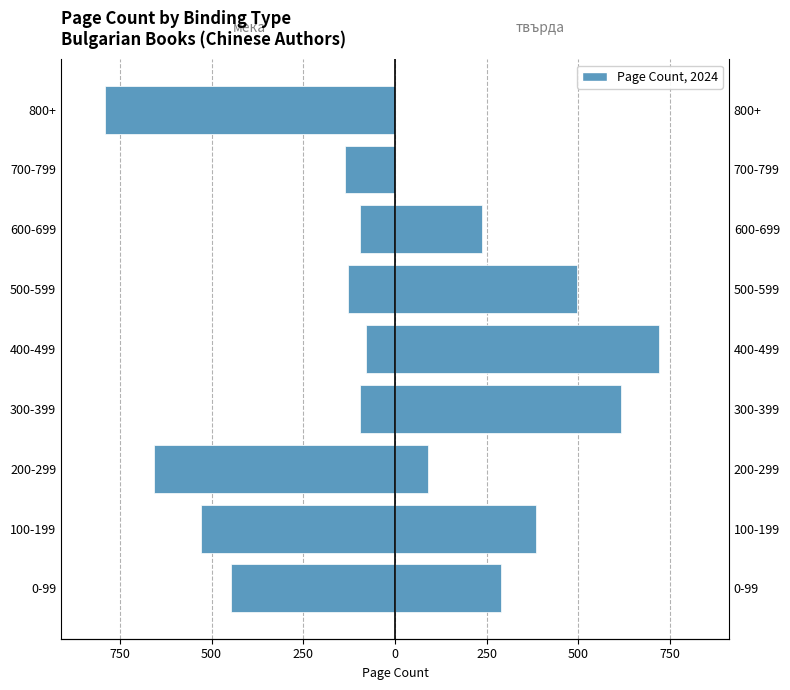

The твърда series shows -470 at 800+. True or false?

False